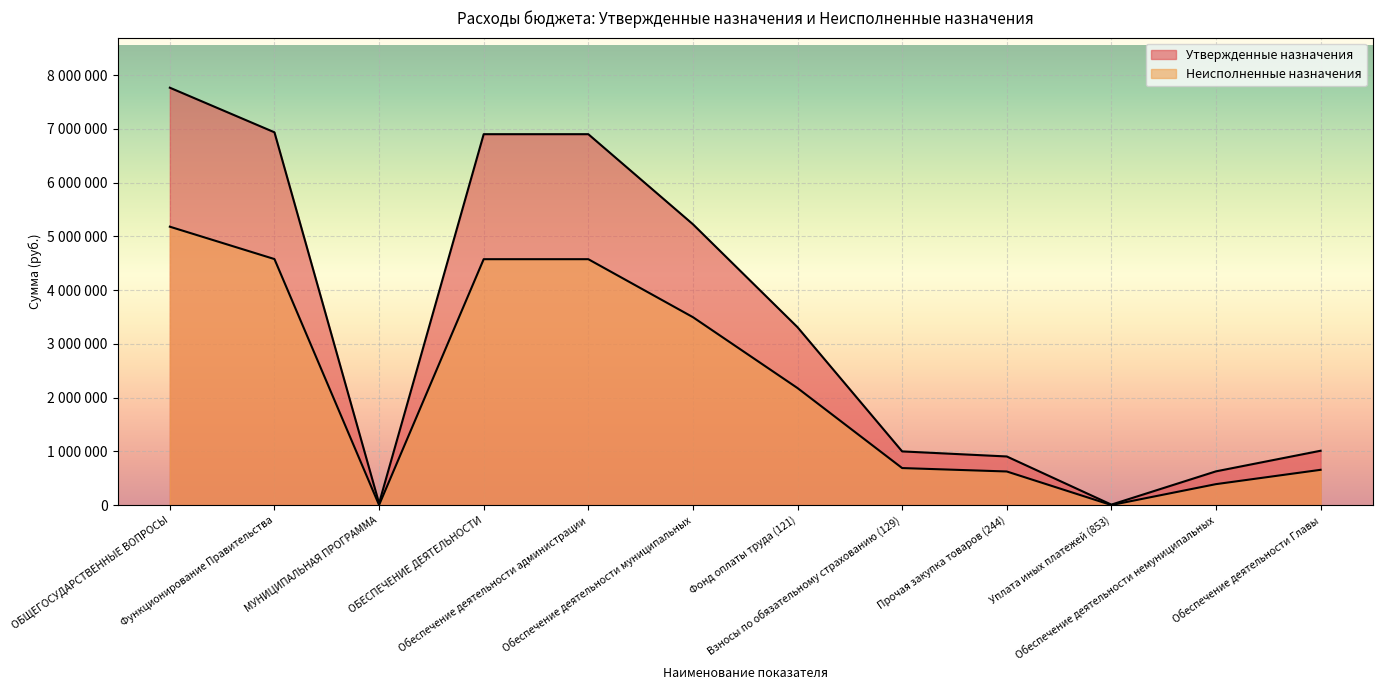

What value does the Неисполненные назначения series have at Уплата иных платежей (853)?

2271.7